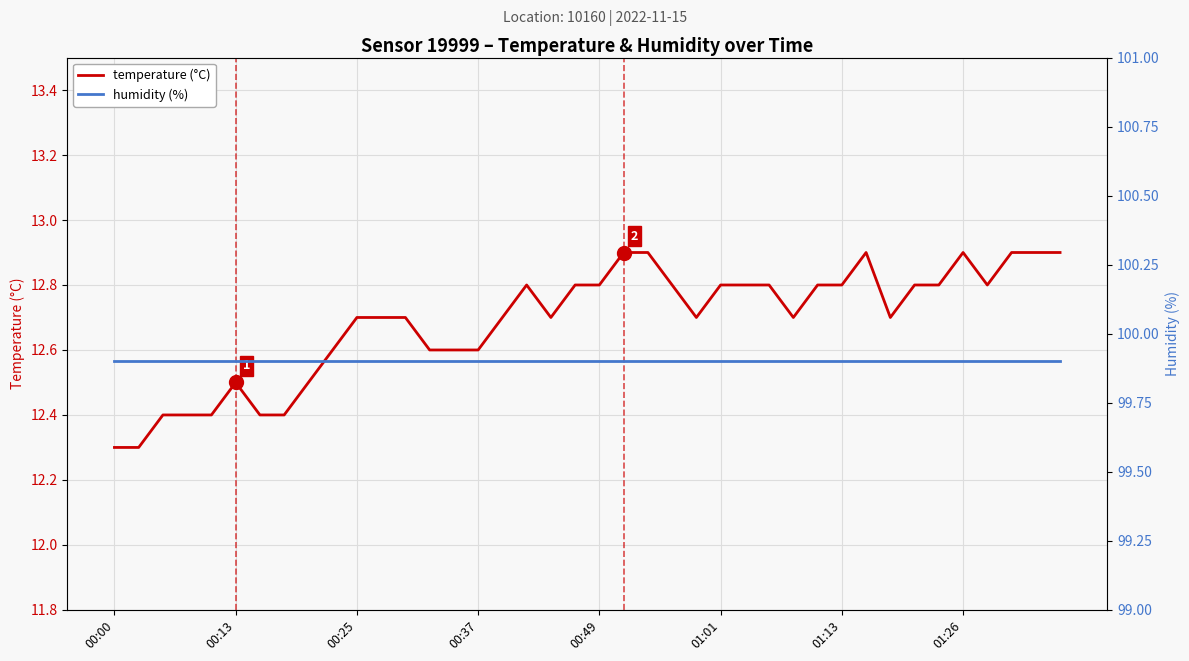

The value of humidity (%) at 19 is 143.4. True or false?

False